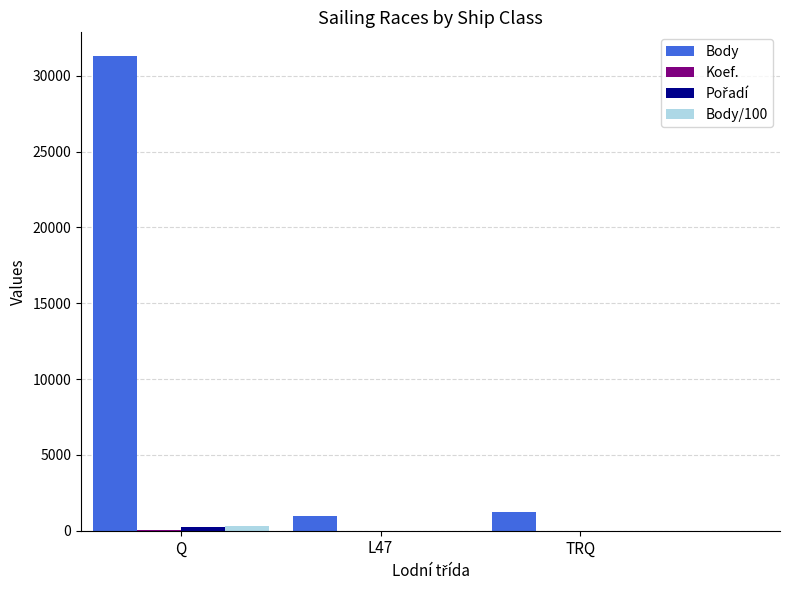

How many groups of bars are there?

3